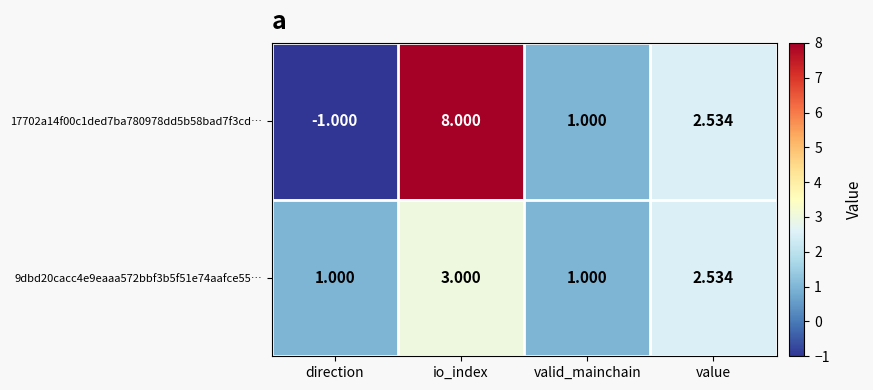

Rank the series by their maximum value, from lowest to highest.

9dbd20cacc4e9eaaa572bbf3b5f51e74aafce55…, 17702a14f00c1ded7ba780978dd5b58bad7f3cd…